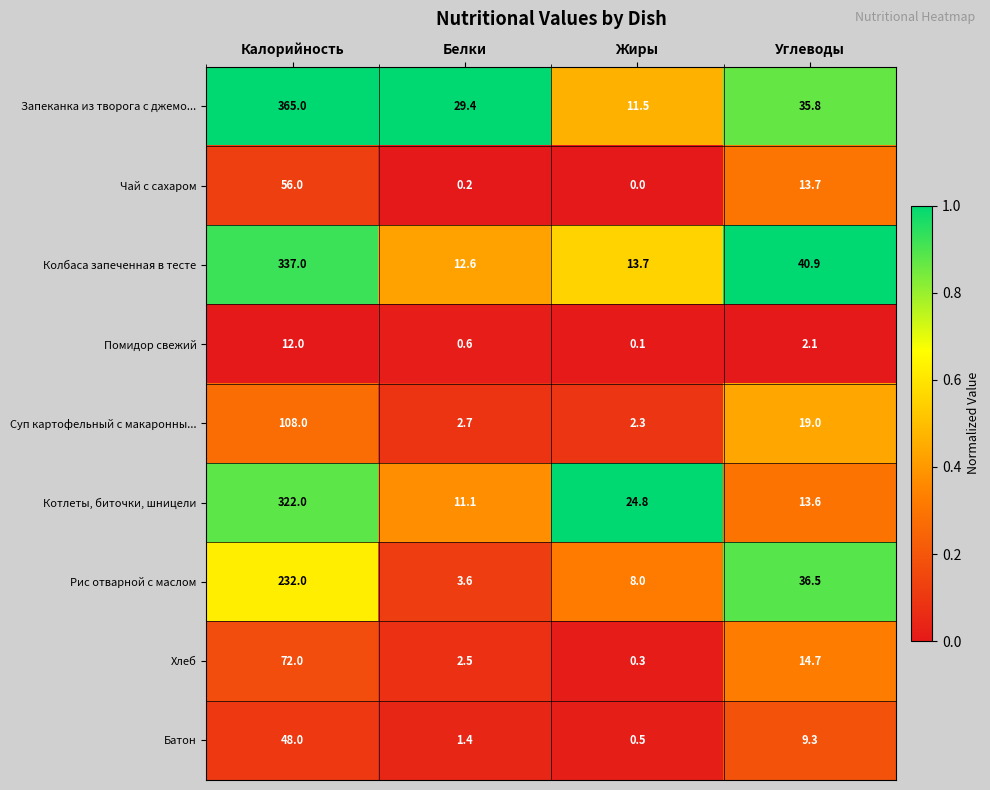

The Батон series shows 0.4 at Белки. True or false?

False